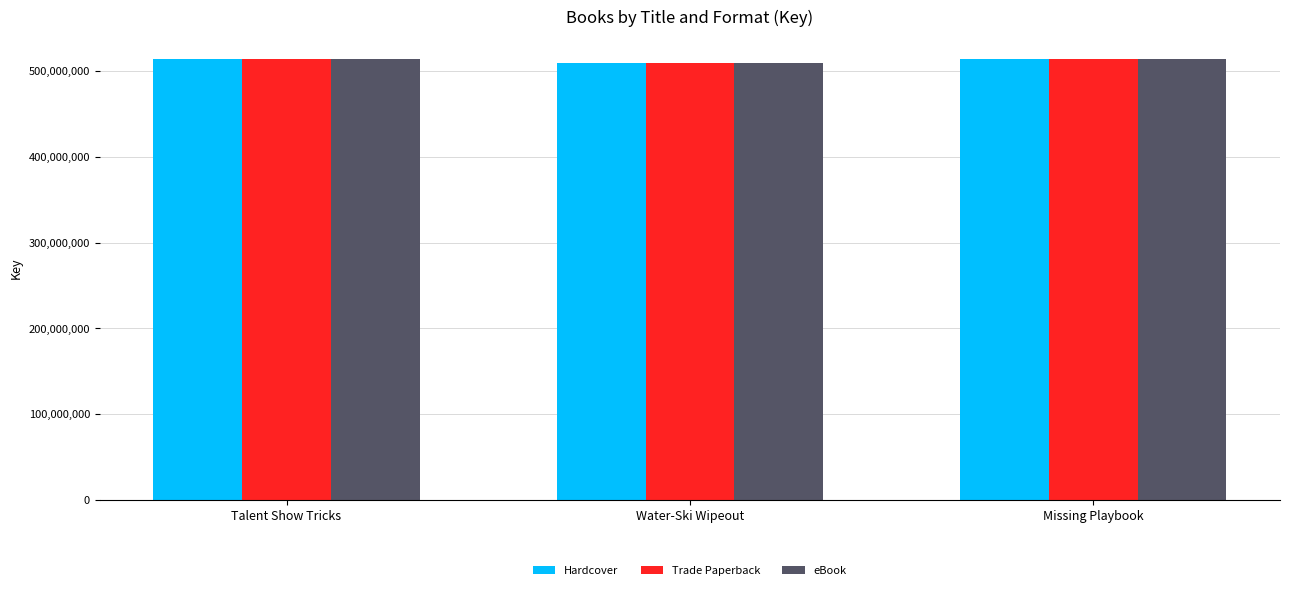

What is the total value across all series at Missing Playbook?

1542538362